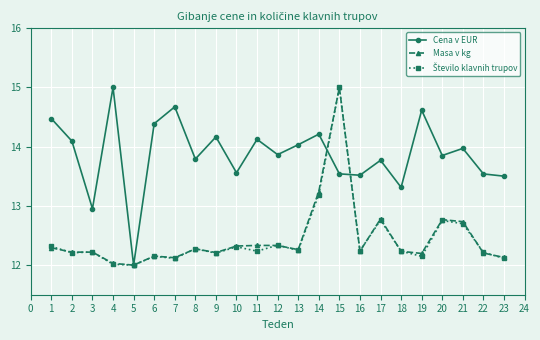

What is the maximum value shown in the chart?

15.0